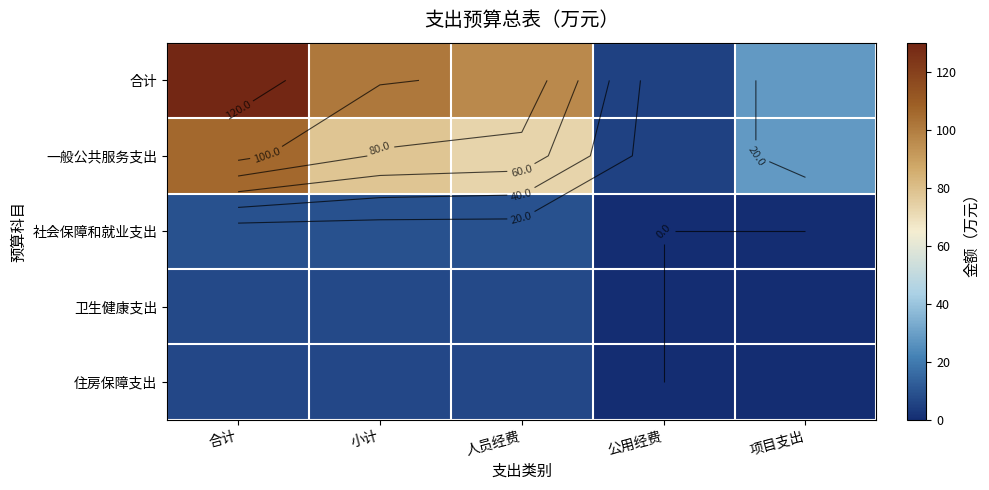

At which category is the sum across all series the highest?

合计